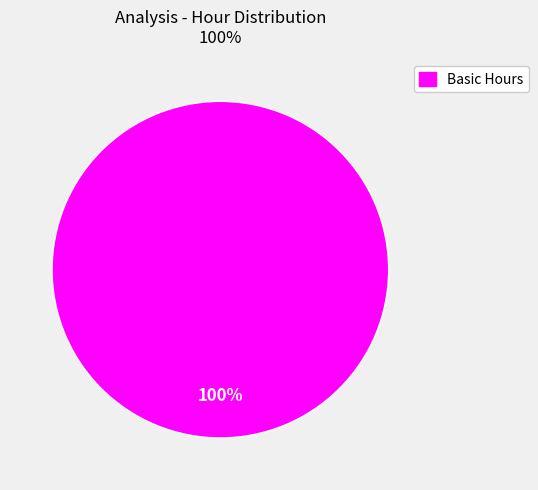

Does any single category account for the majority?

Yes